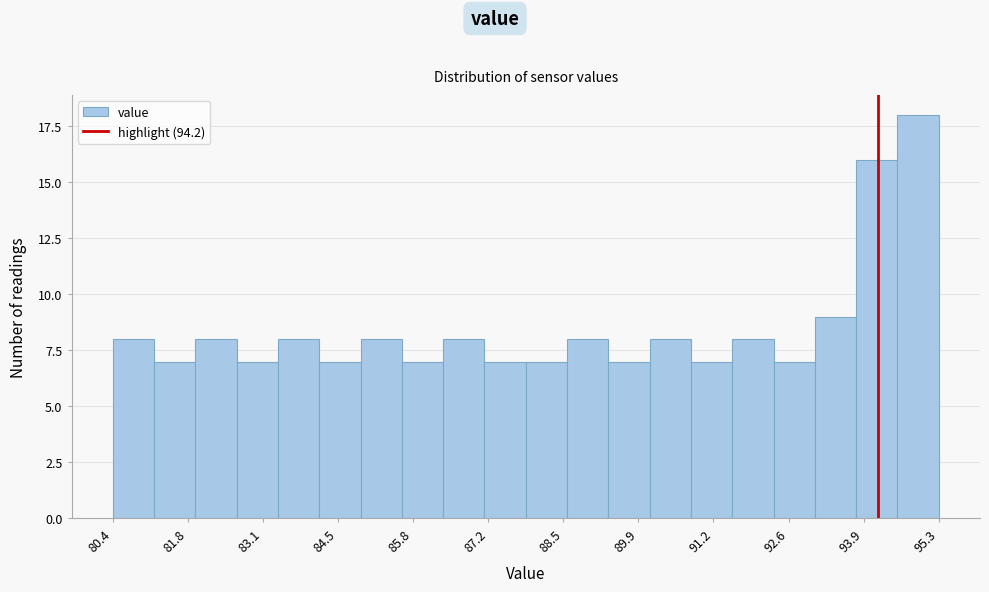

Read against the x-axis, roughly where is the centre of the tallest bar?

95.0